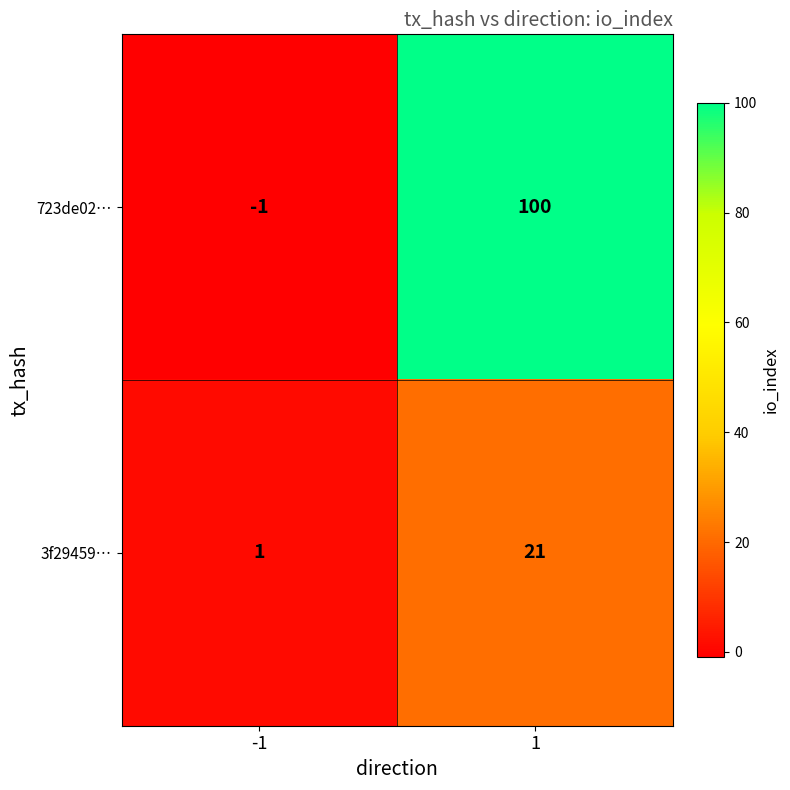

What is the greatest value displayed?

100